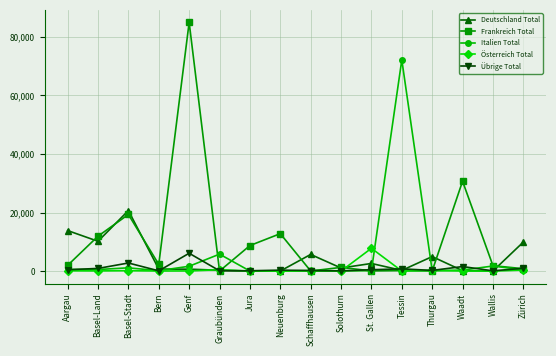

The value of Italien Total at Graubünden is 5787. True or false?

True